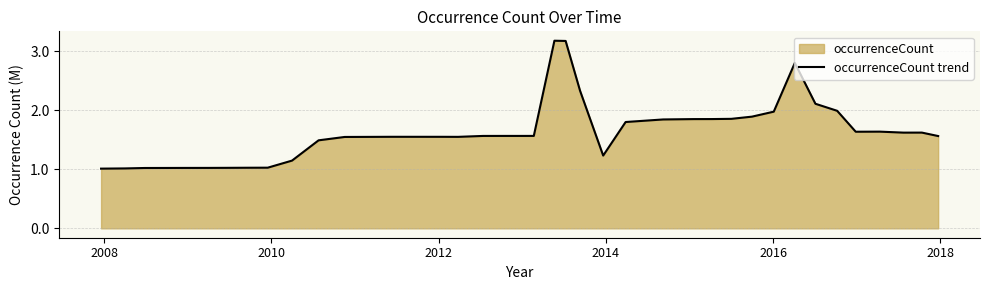

What is the smallest value displayed?

1.0